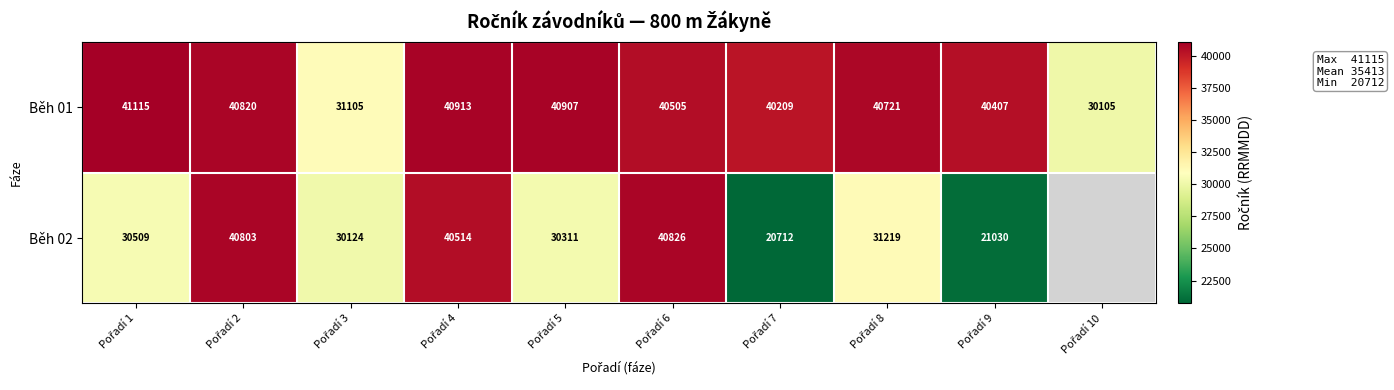

What is the maximum value shown in the chart?

41115.0